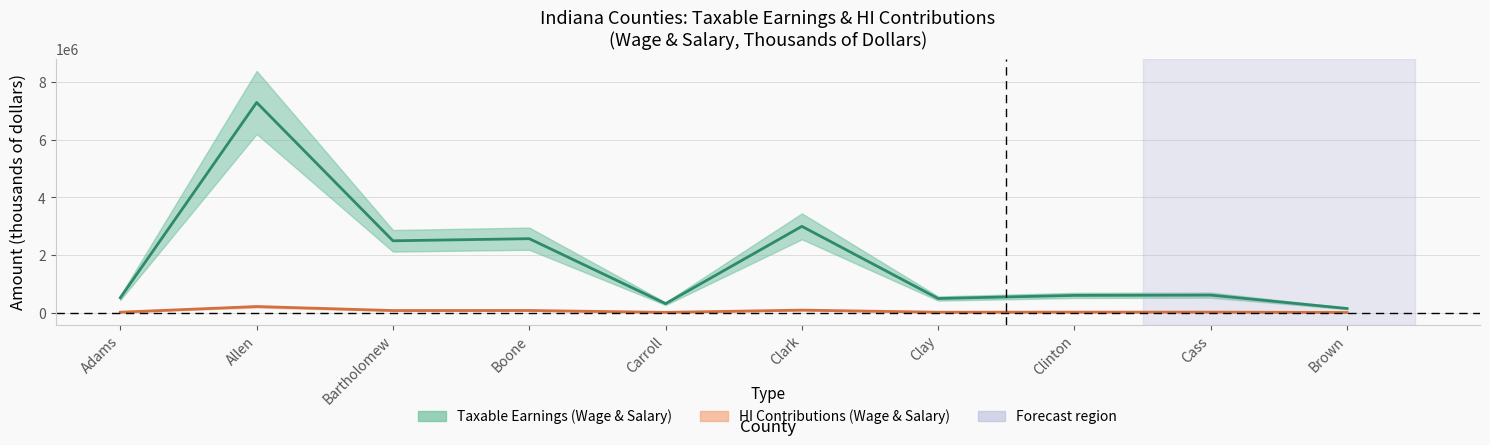

Reading left to right, list all the values displayed in this chart.

Taxable Earnings (Wage & Salary): 515738	7298890	2494632	2567845	311118	2996612	489689	598253	608414	143247
HI Contributions (Wage & Salary): 14956	211668	72344	74467	9022	86902	14201	17349	17644	4154